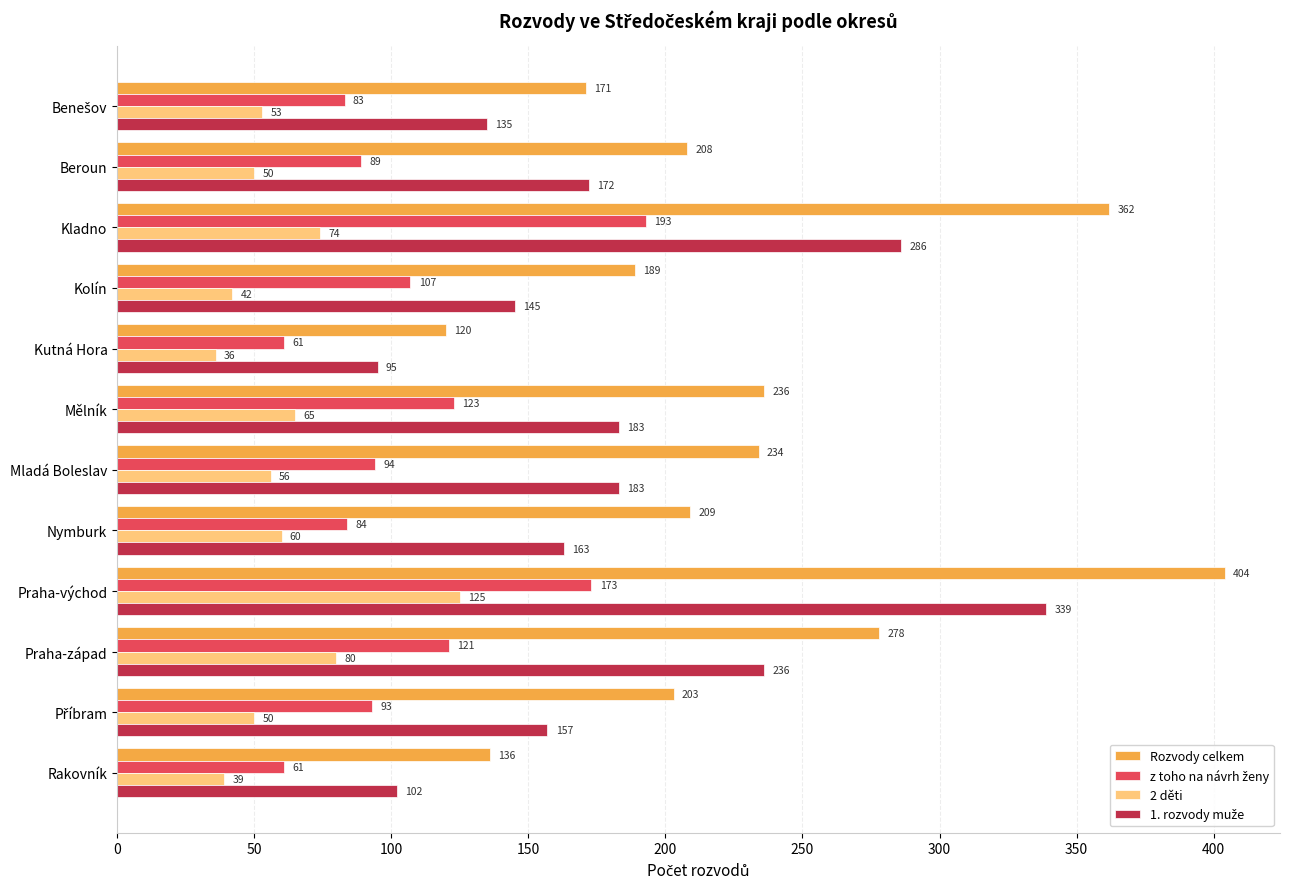

The value of 2 děti at Rakovník is 39. True or false?

True